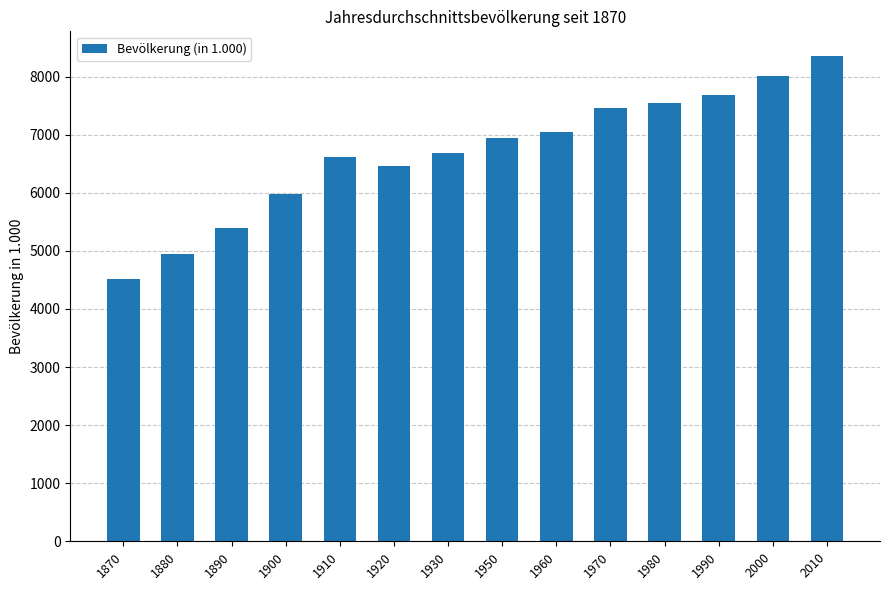

What is the minimum value shown in the chart?

4520.0